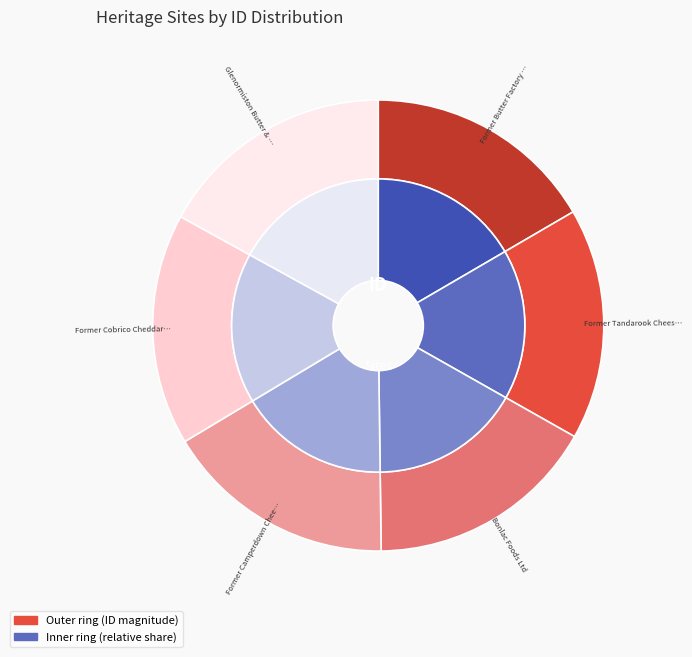

Which slice is the smallest?

Former Butter Factory - Pomborneit